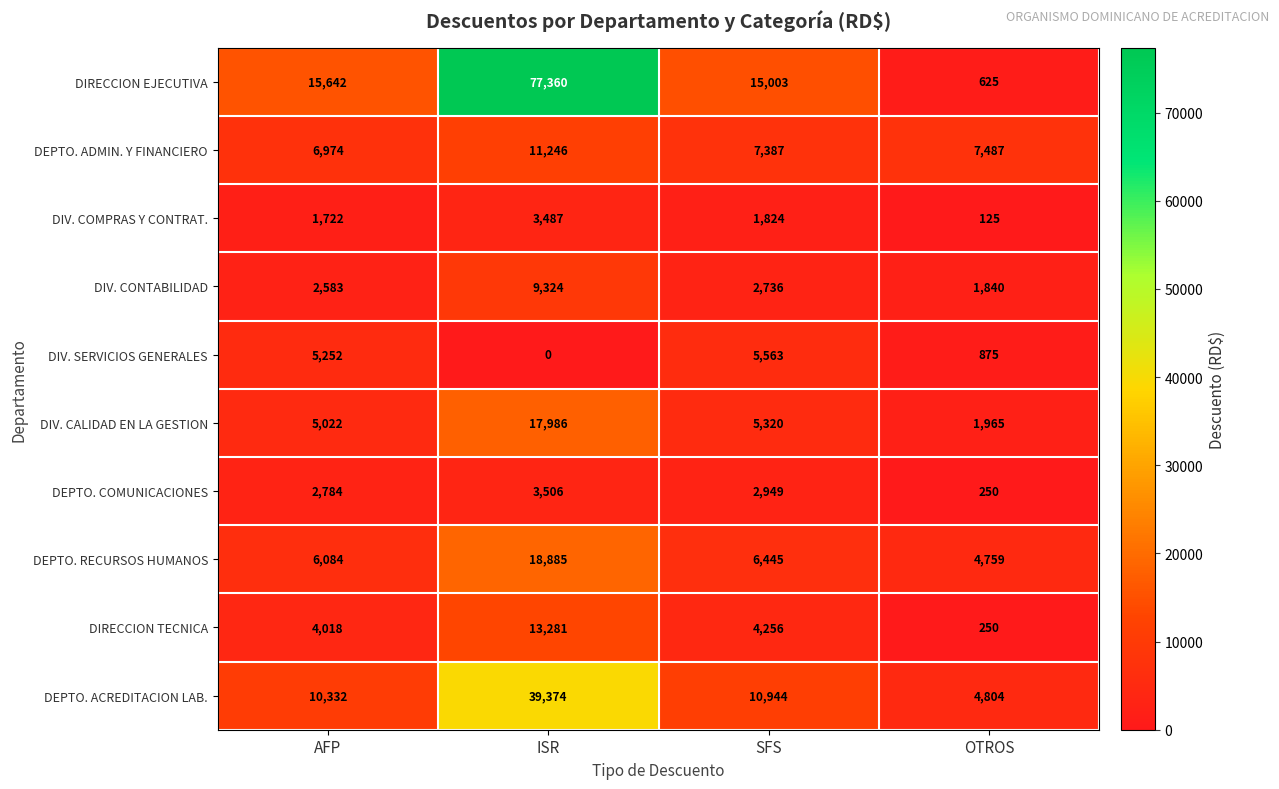

How many values in the DIV. CALIDAD EN LA GESTION series are below 5320?

2